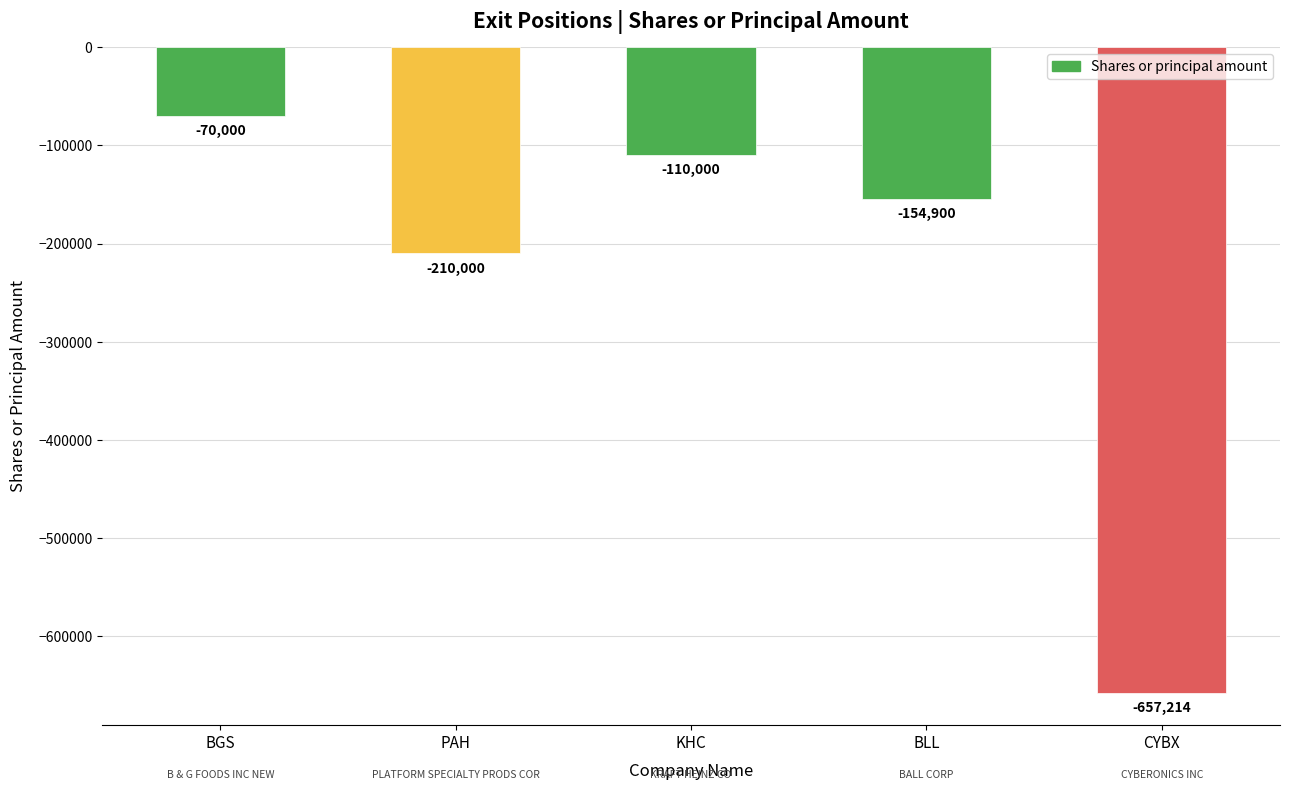

What is the smallest value displayed?

-657214